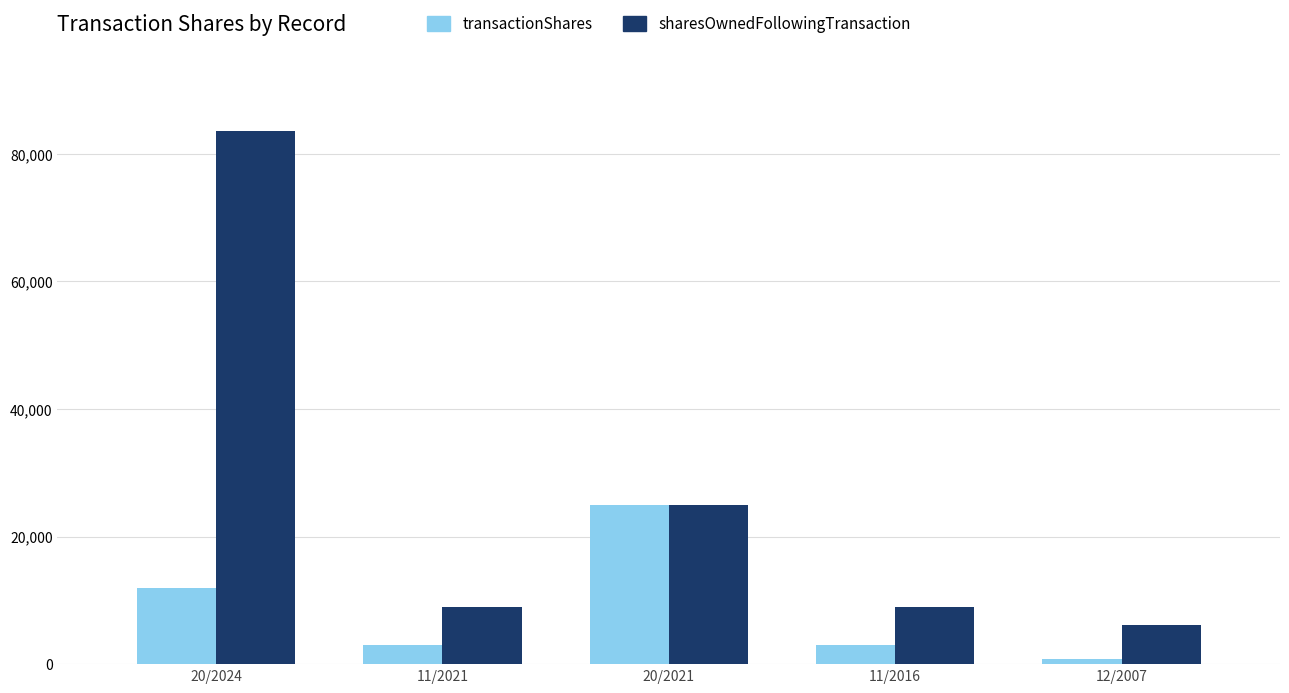

Which series has the widest spread of values?

sharesOwnedFollowingTransaction